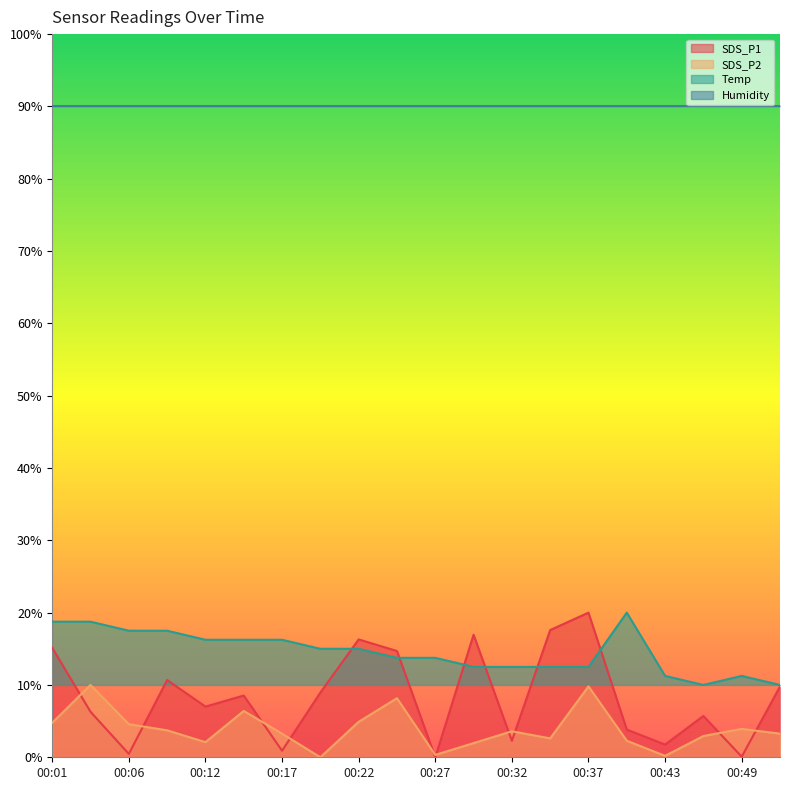

Is it true that SDS_P1 equals 20.0 at 00:37?

True